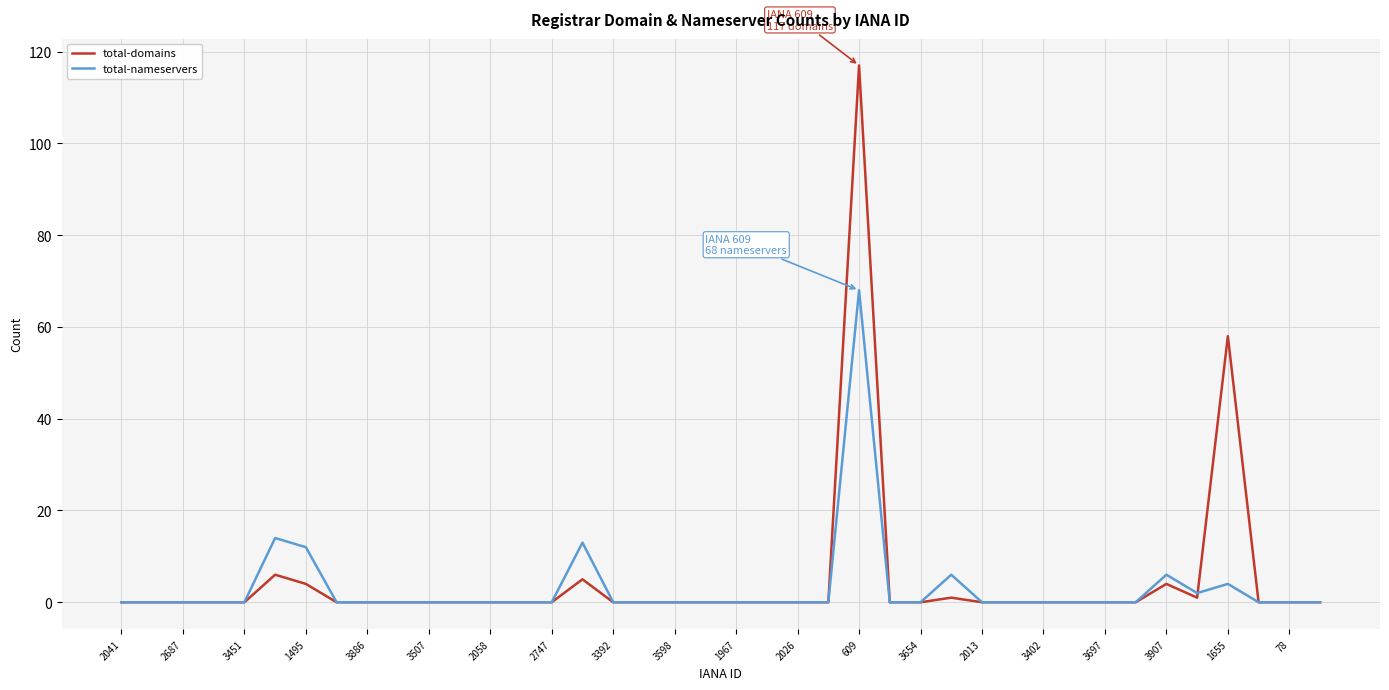

List the series in order of their peak value, lowest first.

total-nameservers, total-domains